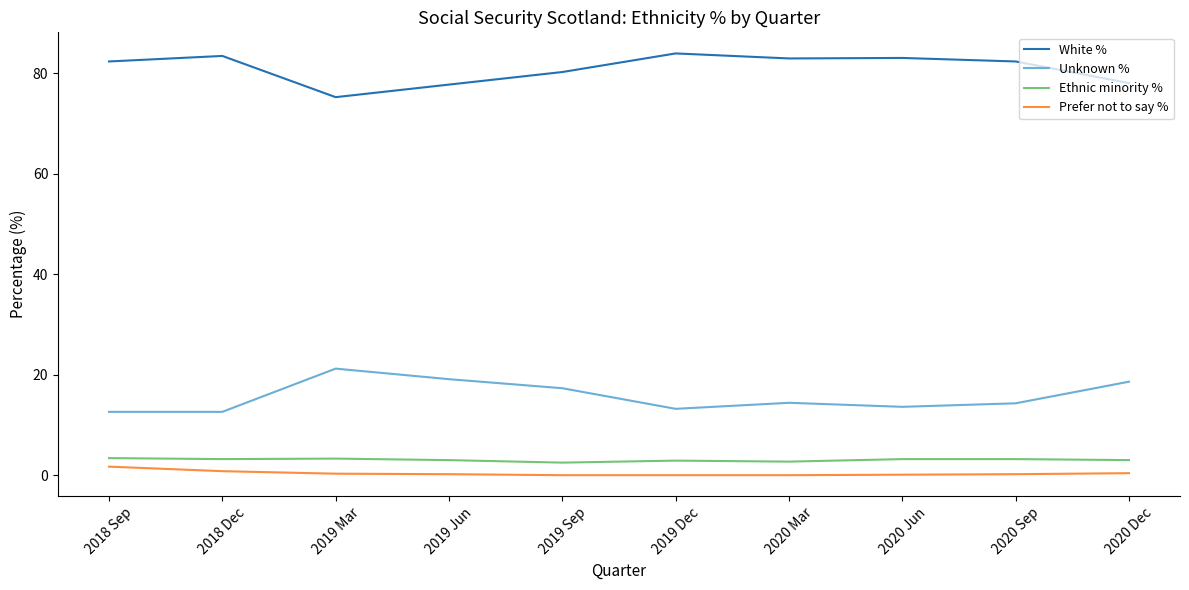

What is the minimum value for White %?

75.2